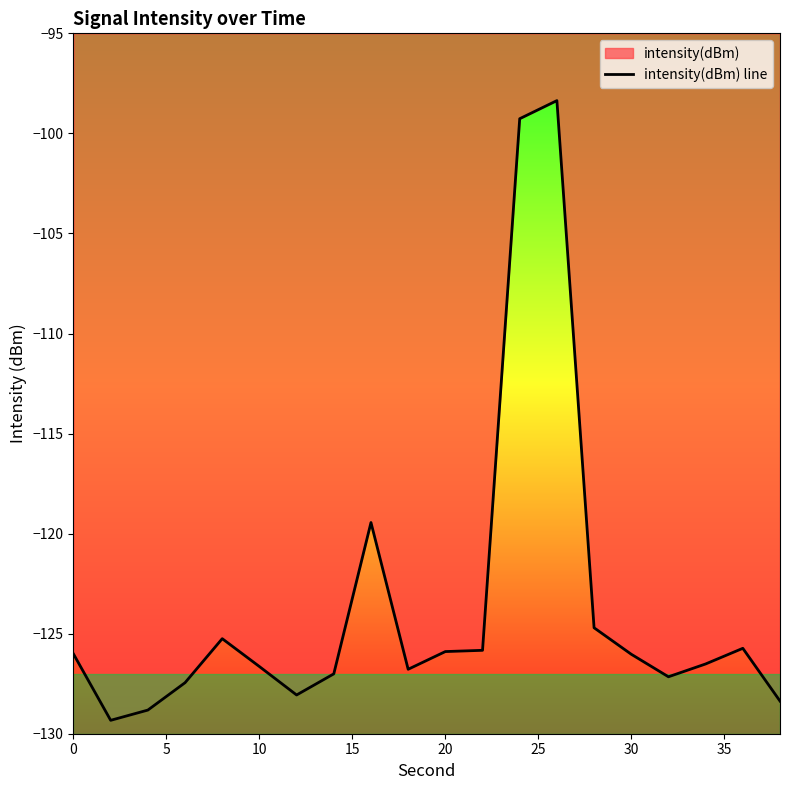

The value at 10 is -126.6. True or false?

True